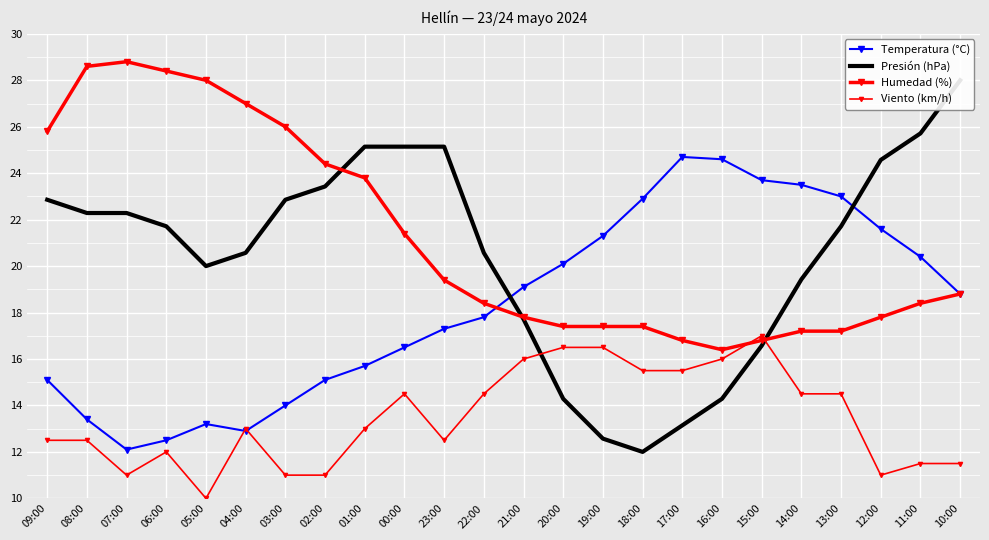

What is the difference between the Viento (km/h) values at 10:00 and 17:00?

4.0